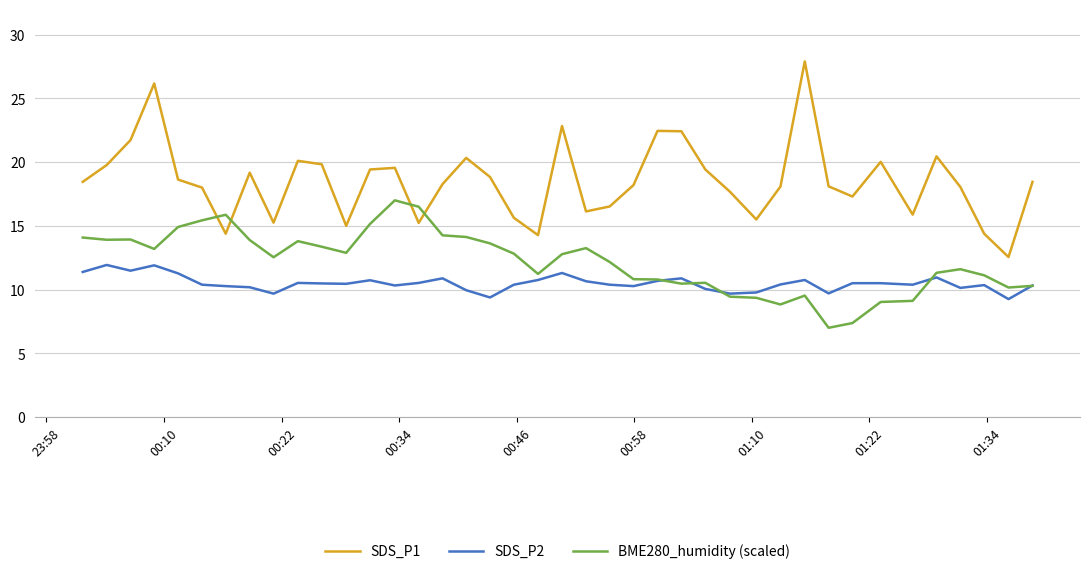

Which series has the widest spread of values?

SDS_P1